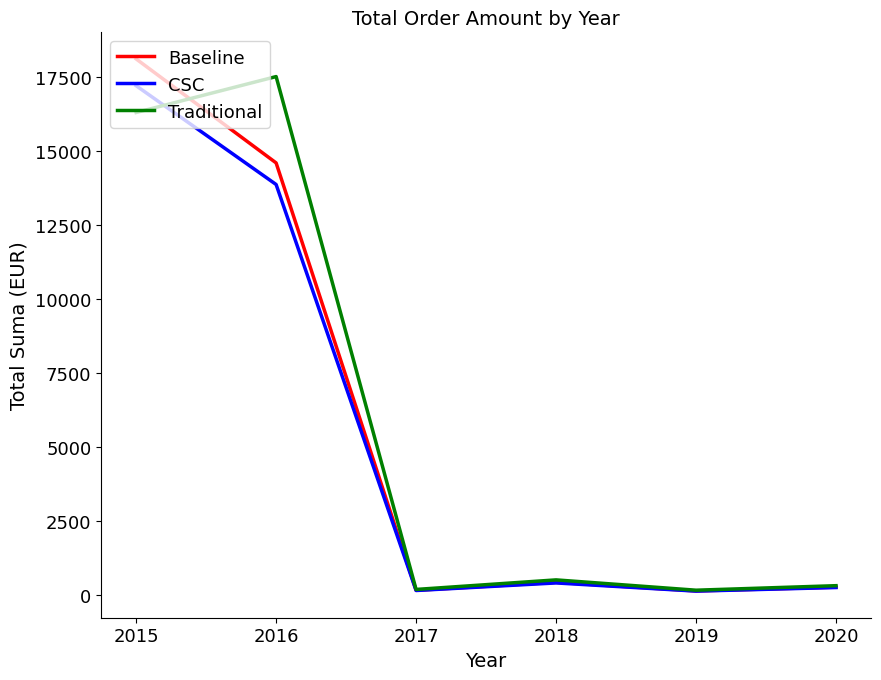

Where is Baseline nearest to the value 9111?

2016